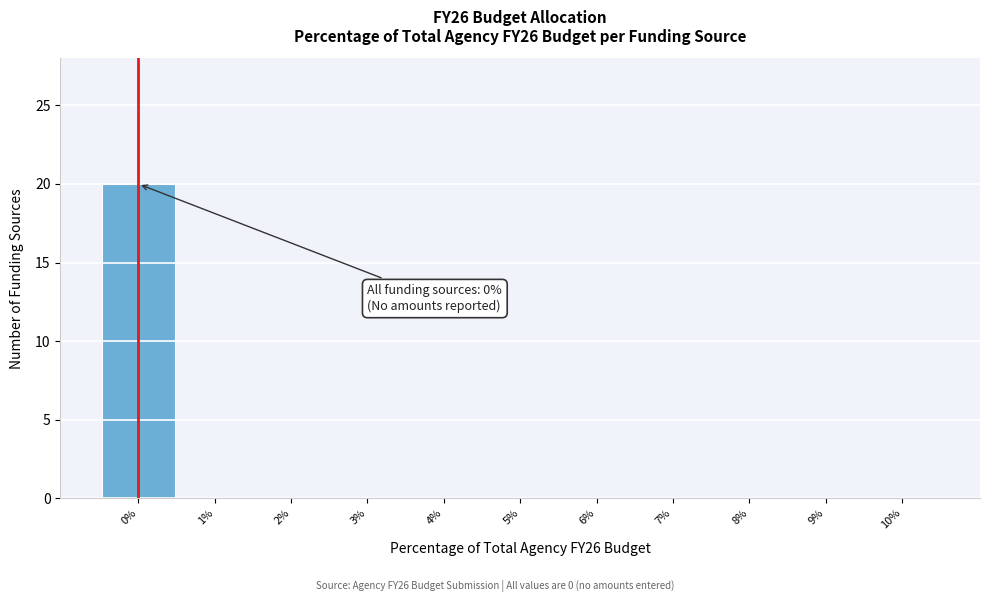

Which range on the x-axis has the tallest bar?

-0.5 to 0.5